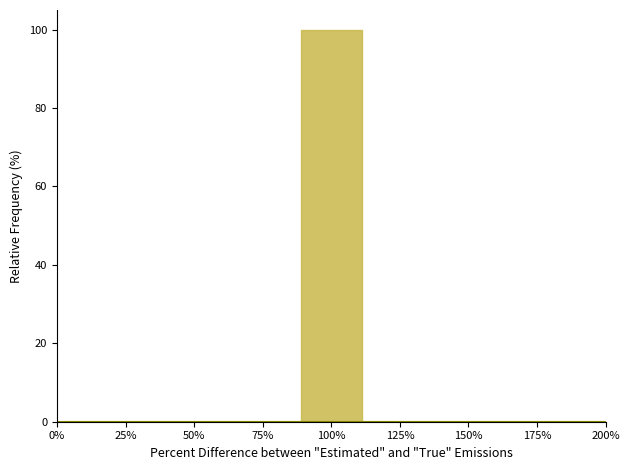

Reading left to right, transcribe this chart: for each bar, give the range it covers on the x-axis and its height. Neither the bar edges nor the heights are printed on the chart, so give them approximately, as read against the axes.

0 to 20: 0
20 to 45: 0
45 to 65: 0
65 to 90: 0
90 to 110: 100
110 to 135: 0
135 to 155: 0
155 to 180: 0
180 to 200: 0